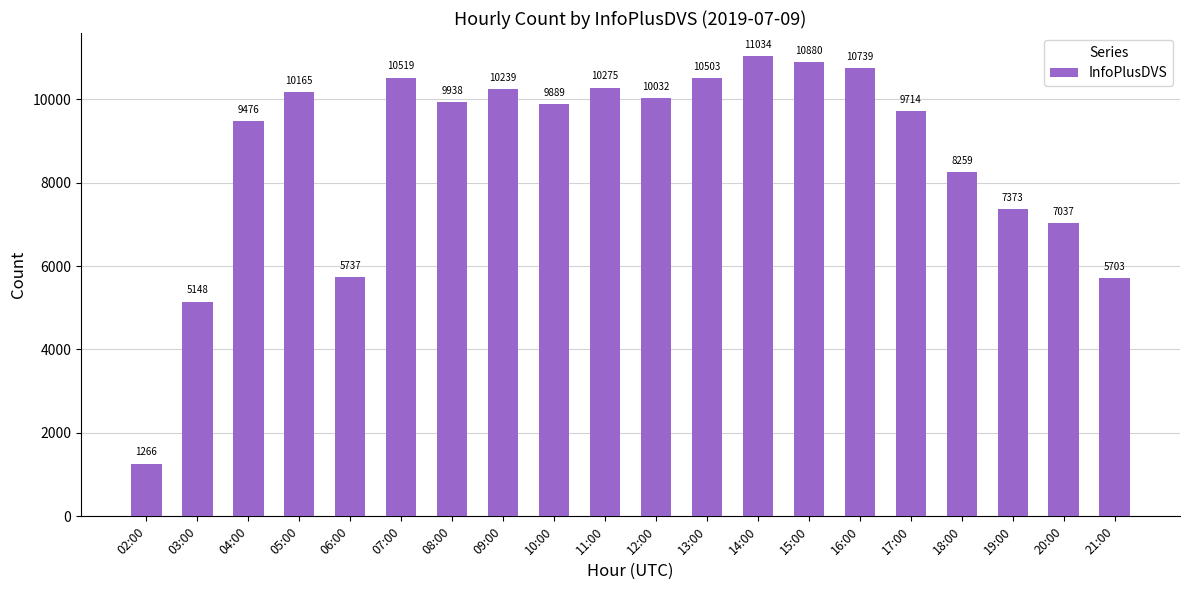

Are the bars horizontal?

No